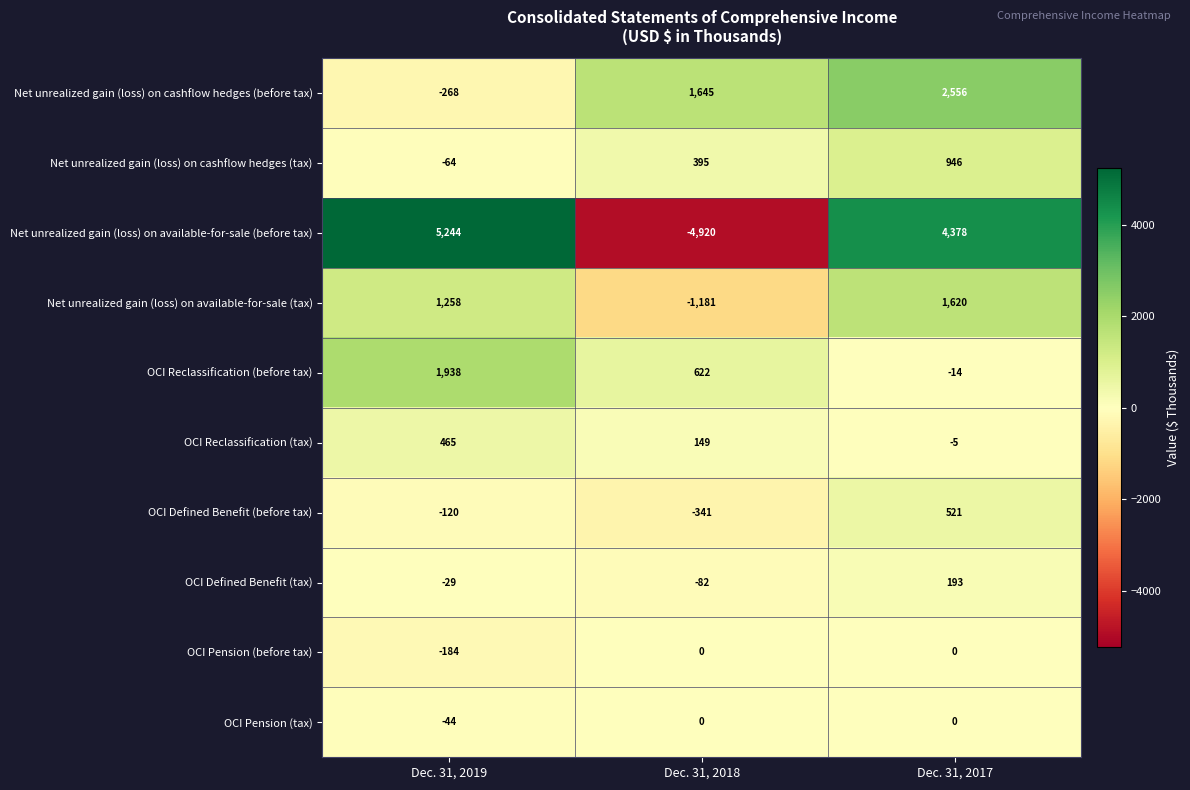

The value of Net unrealized gain (loss) on available-for-sale (tax) at Dec. 31, 2017 is 1620. True or false?

True